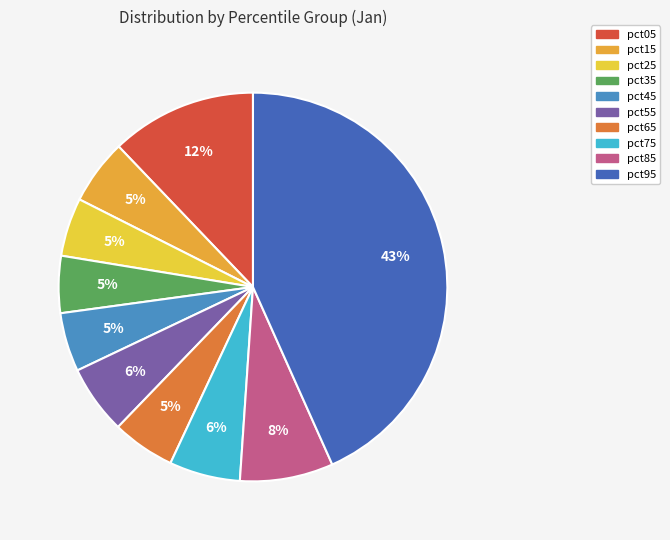

Which has a higher value, pct55 or pct95?

pct95